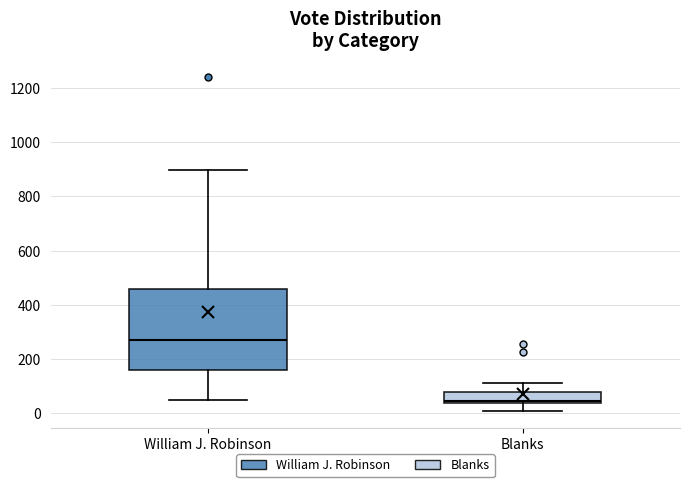

Which box is the tallest, from its lower edge to its upper edge?

William J. Robinson